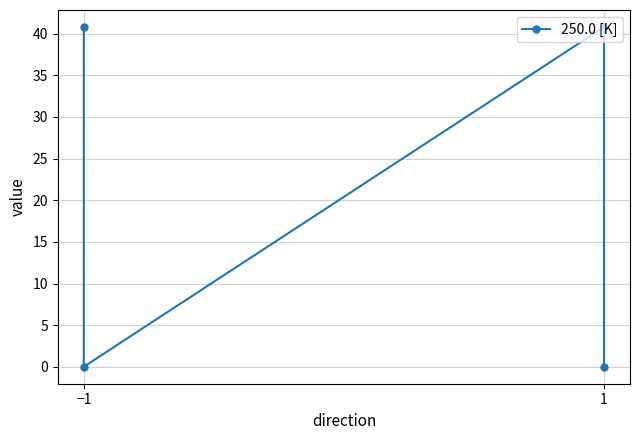

What is the value of the 1st point from the left?

40.8